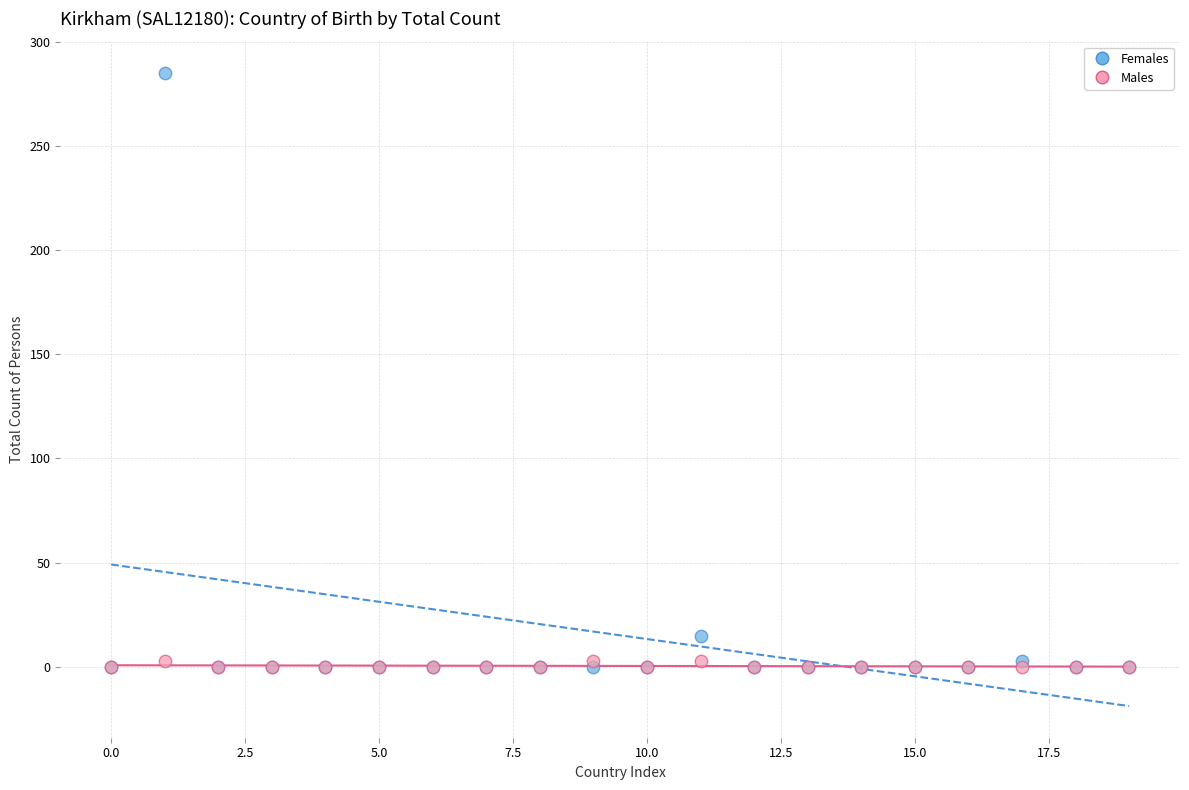

Across all series, what Y value is closest to 142?

15